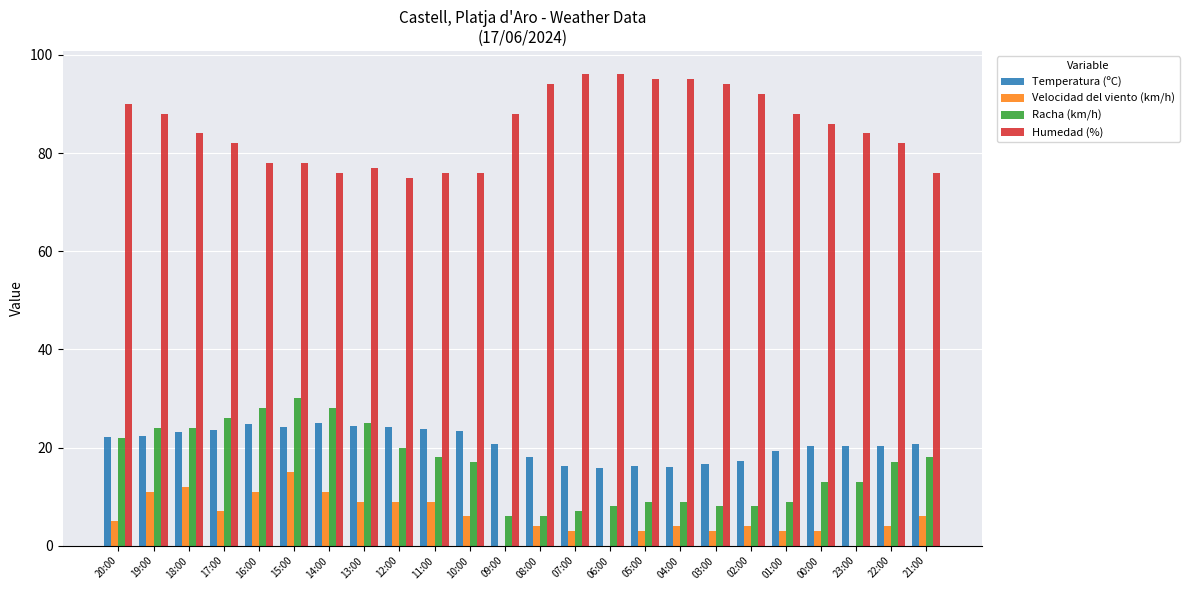

What is the sum of all Humedad (%) values?

2046.0